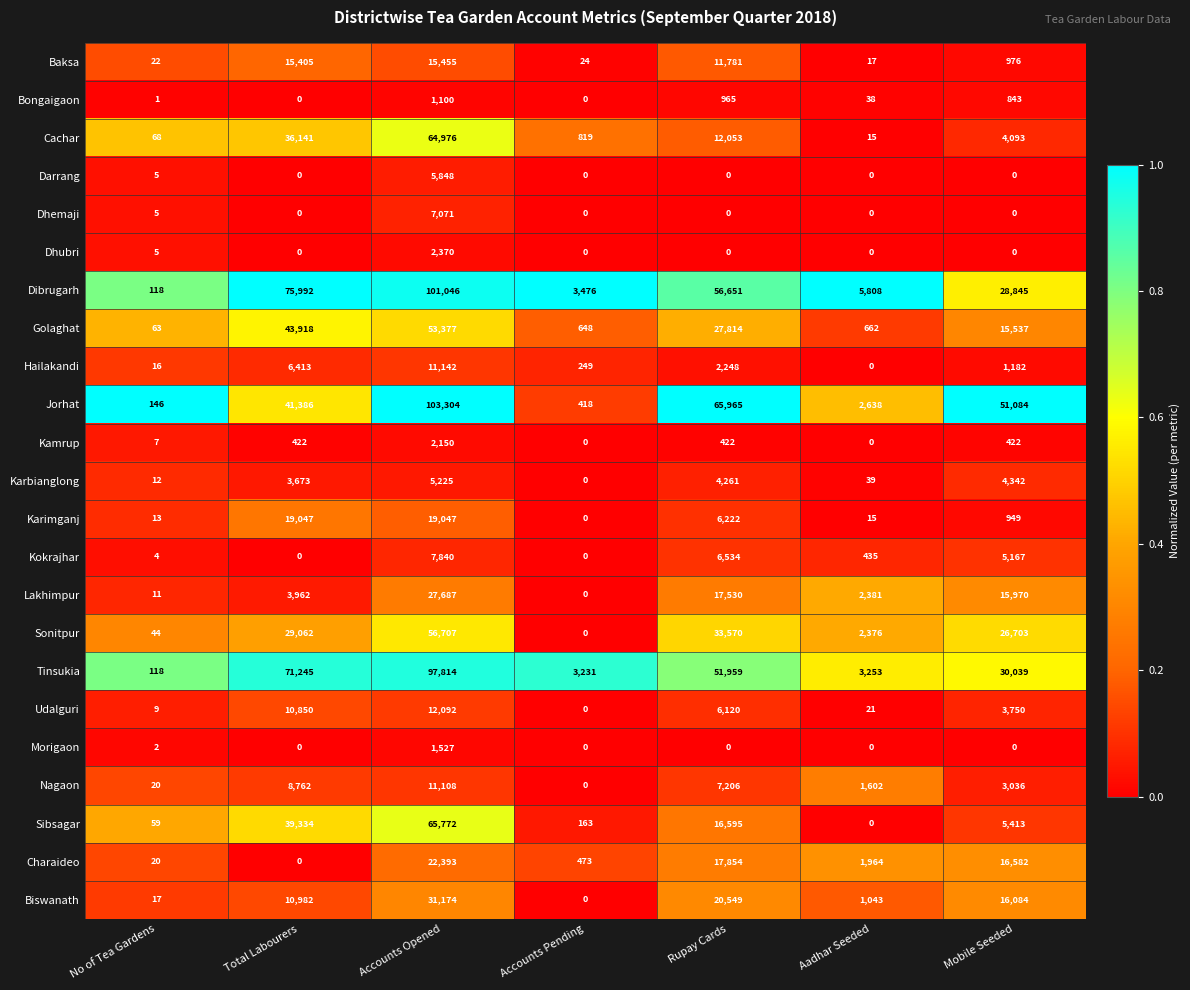

What is the average value of the Dhemaji series?

1011